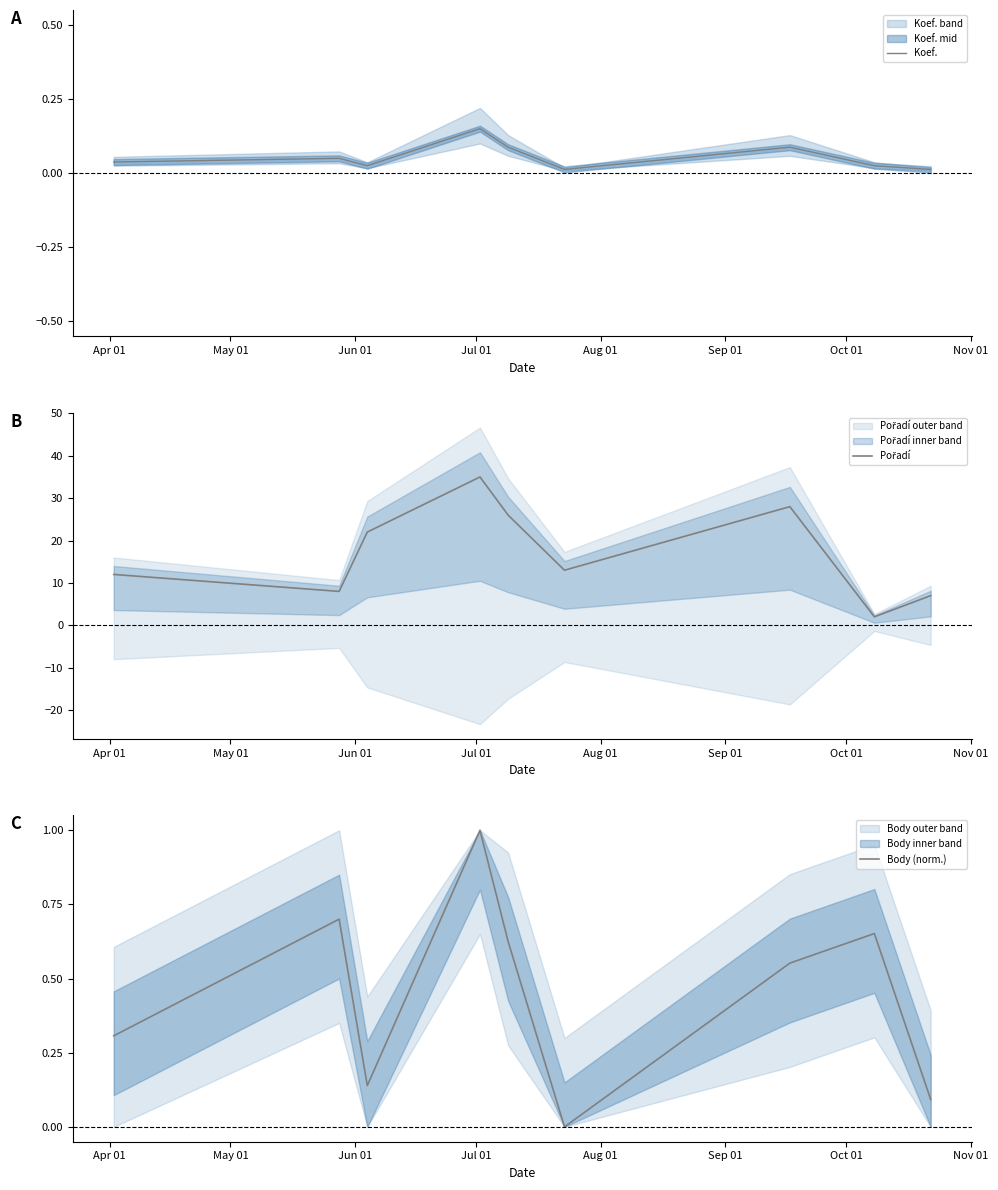

Which series has the largest total across all categories?

Pořadí